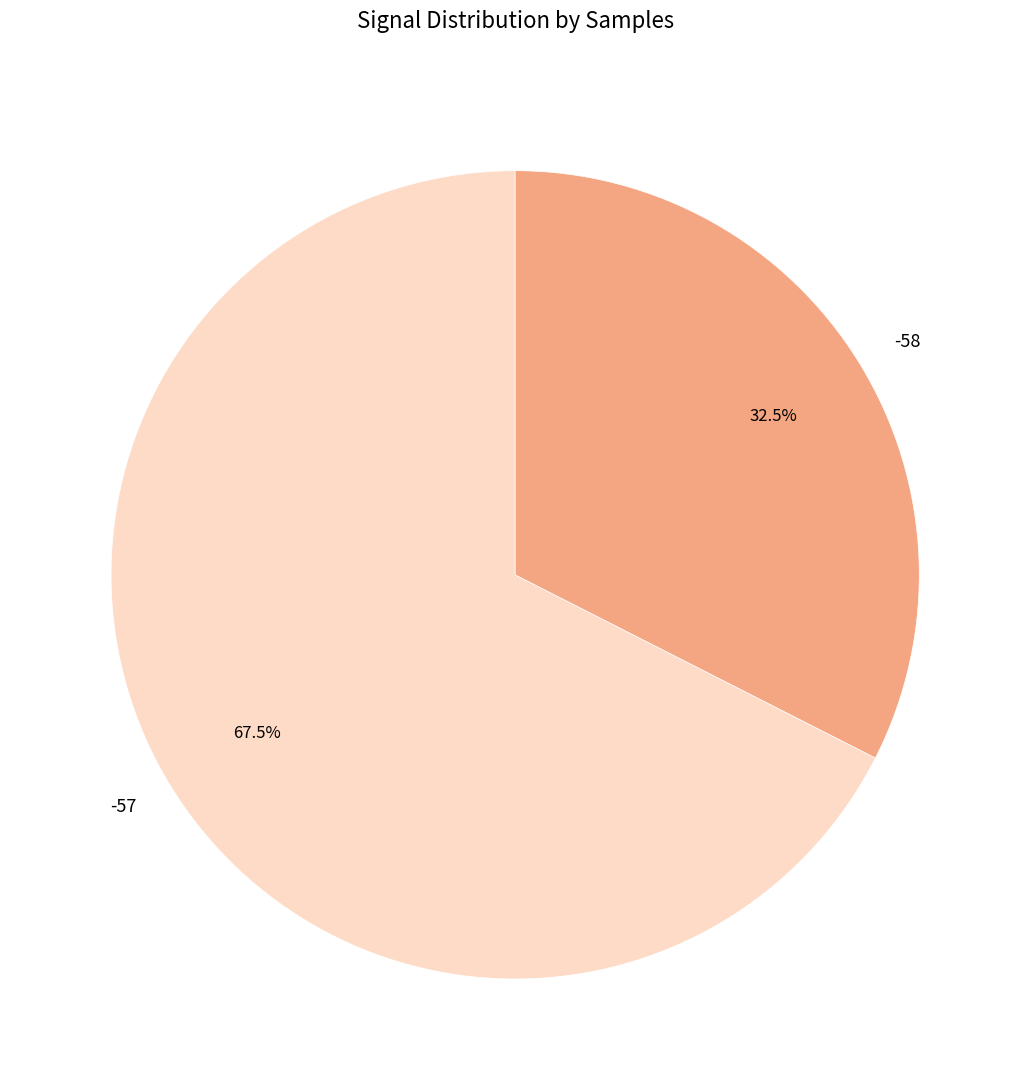

Between -57 and -58, which is larger?

-57